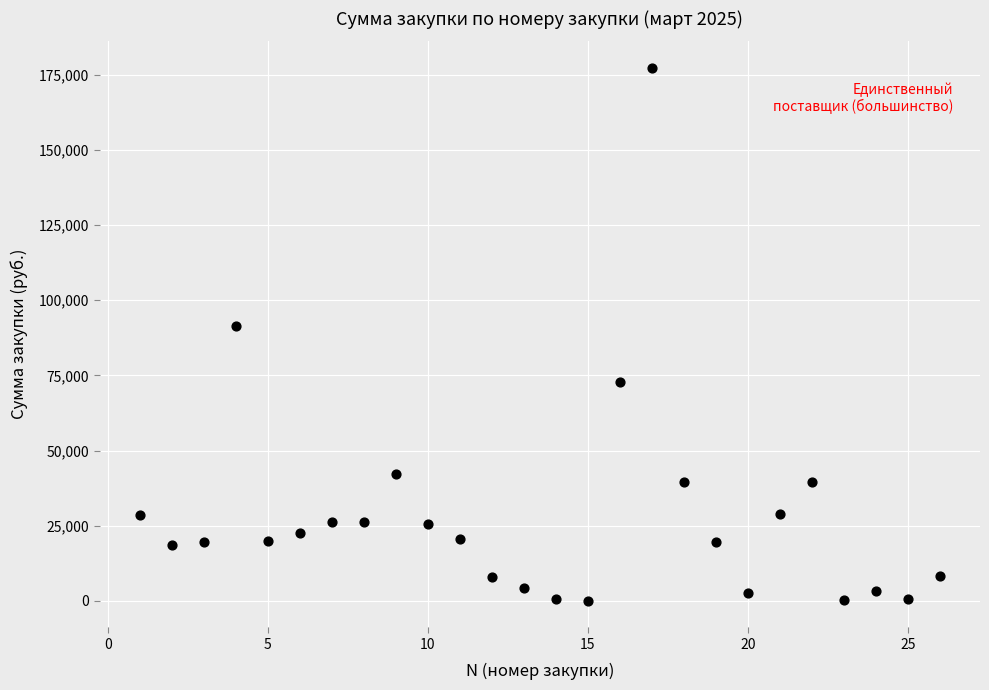

What is the range of X values (max minus min)?

25.0